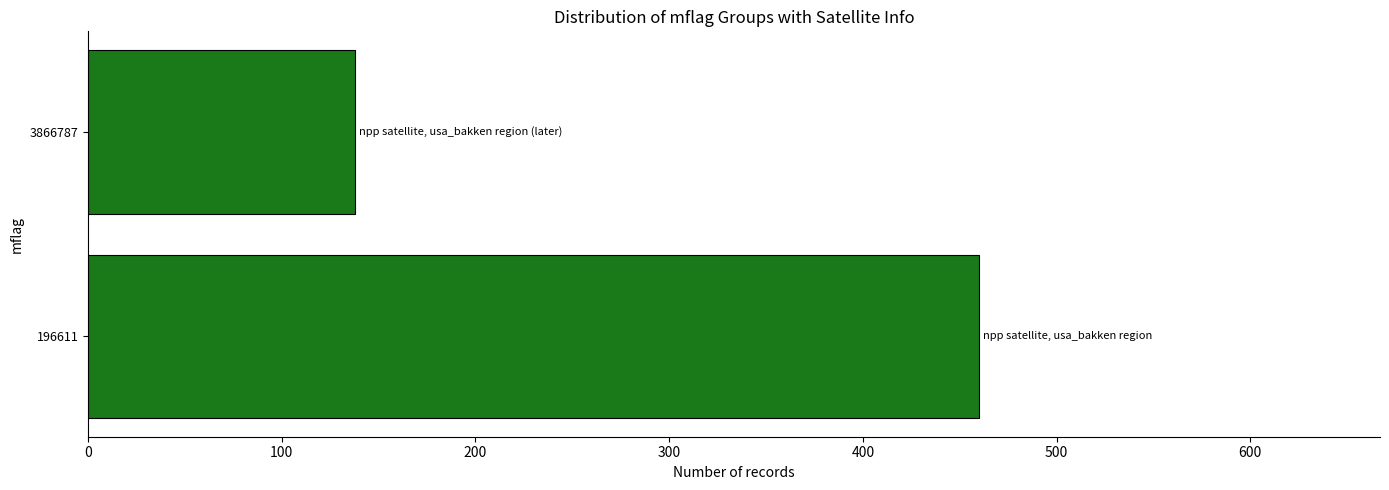

Reading bottom to top, what are all the values shown in this chart?

460	138